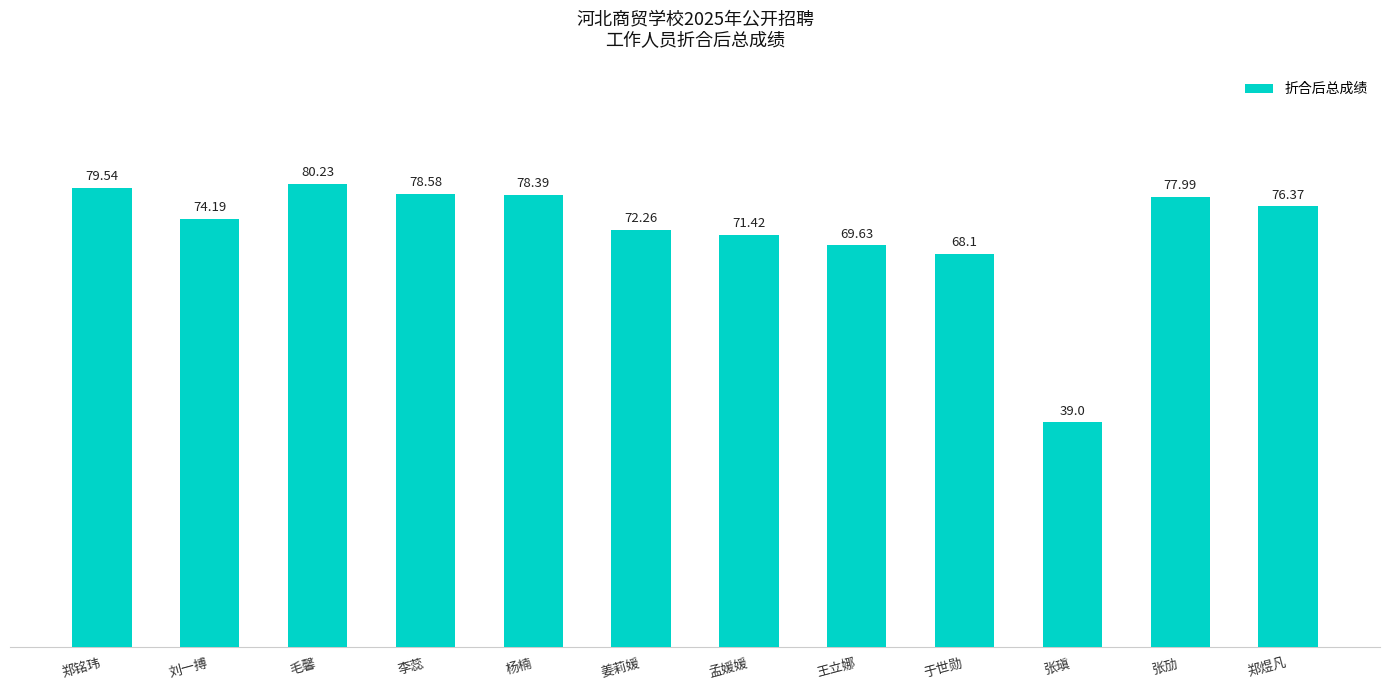

Rank the categories by value from highest to lowest.

毛馨, 郑铭玮, 李蕊, 杨楠, 张劢, 郑煜凡, 刘一搏, 姜莉媛, 孟媛媛, 王立娜, 于世勋, 张瑱